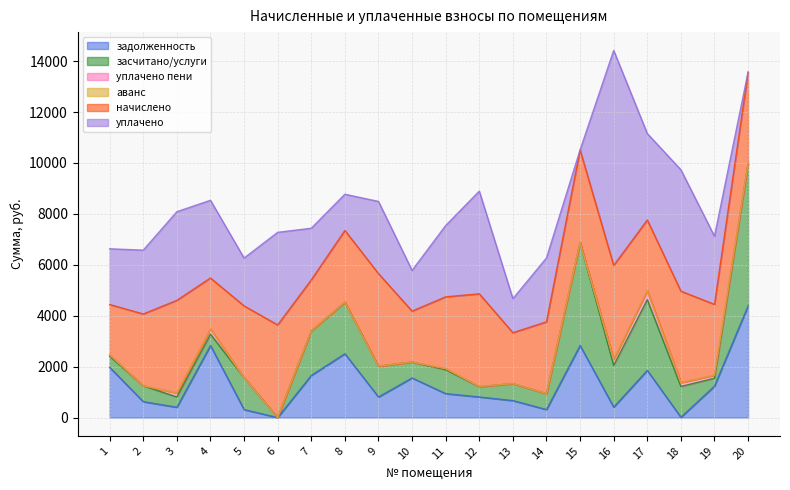

The задолженность series shows 3382.8 at 8. True or false?

False